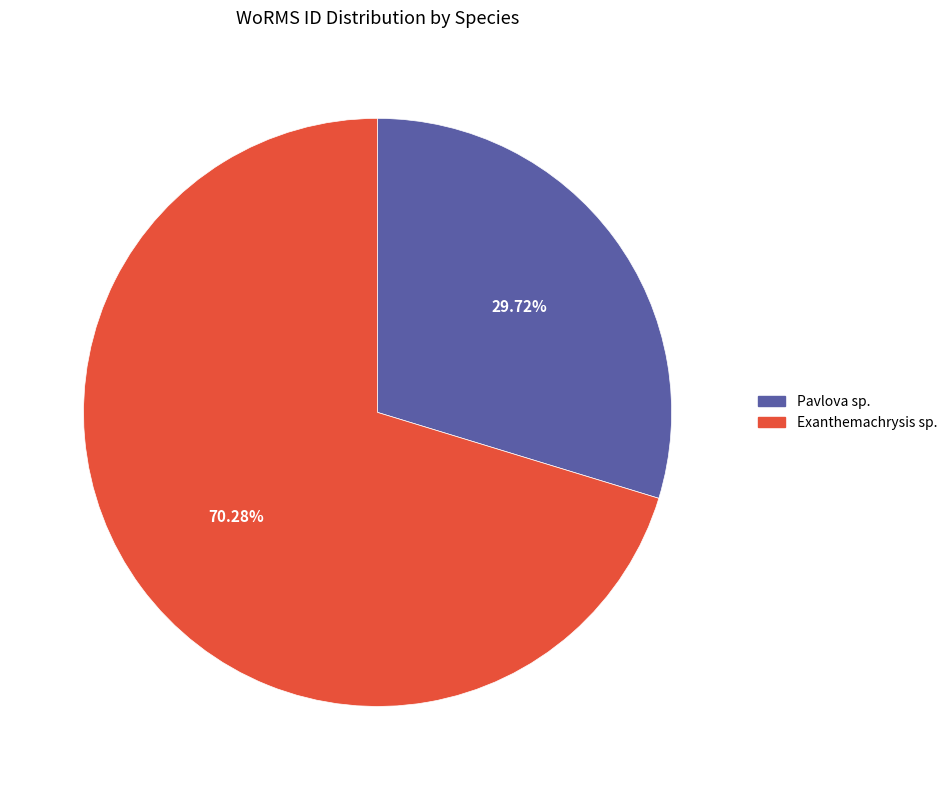

Is there a majority slice in this chart?

Yes